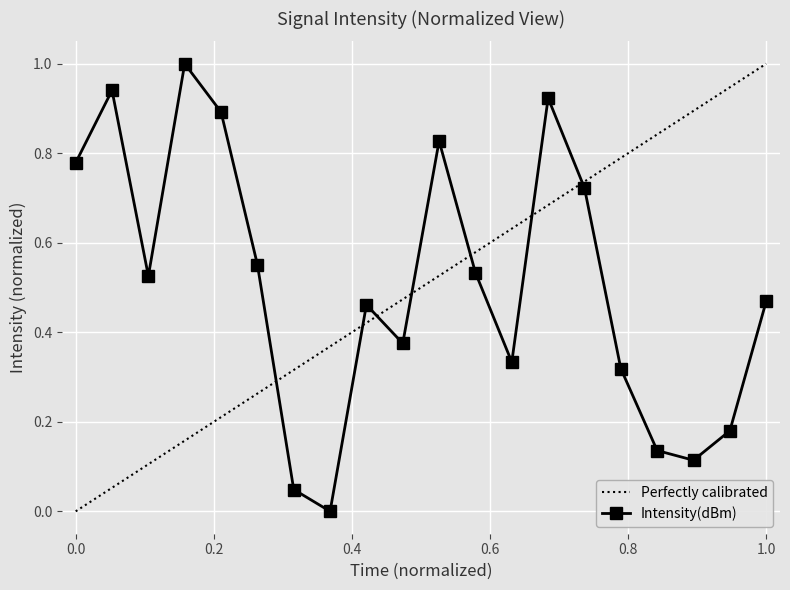

How many interior local valleys does the Intensity(dBm) series have?

5